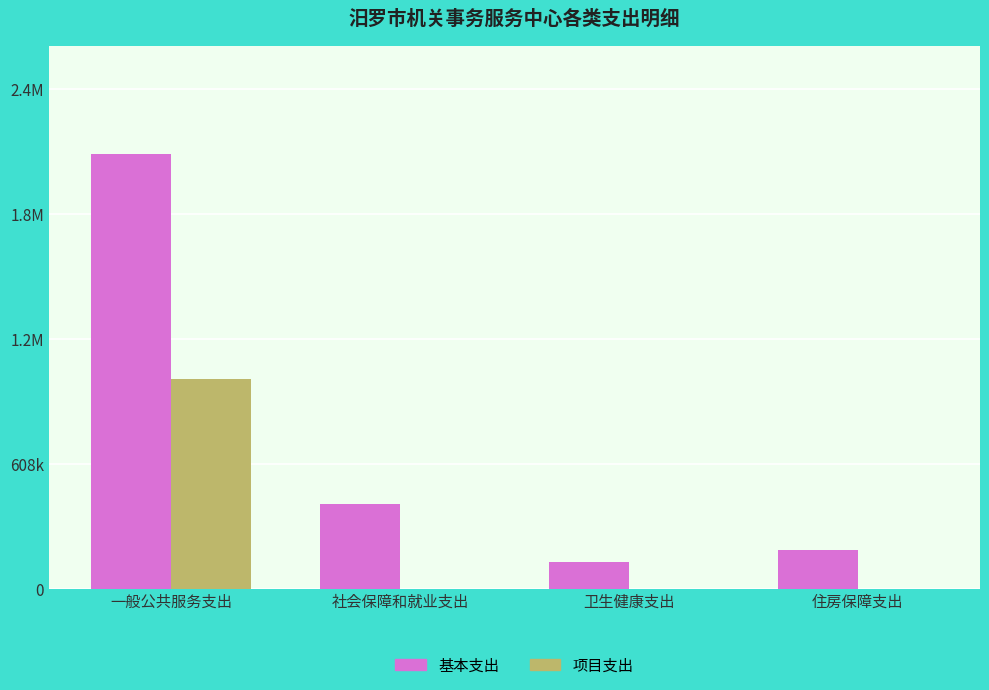

List the labels in order of 基本支出 value, smallest first.

卫生健康支出, 住房保障支出, 社会保障和就业支出, 一般公共服务支出